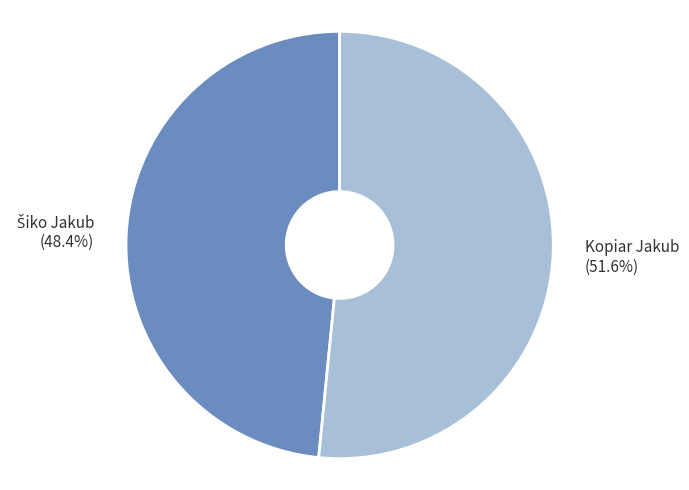

What percentage is NOT represented by Kopiar Jakub?

48.4%